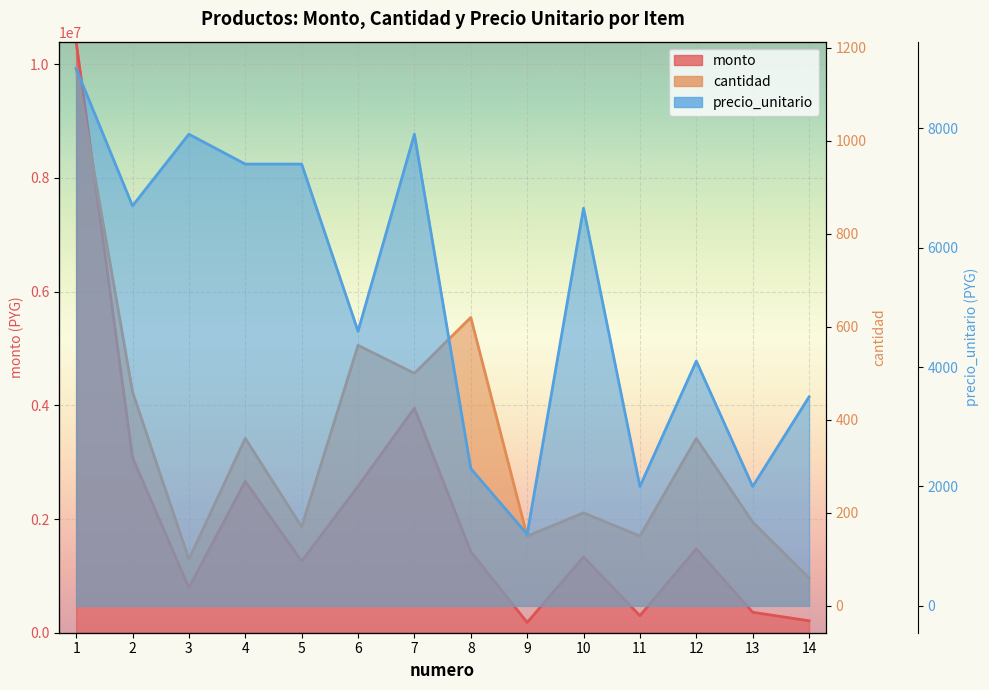

In cantidad, how many points are lower than both neighbors (excluding endpoints)?

5